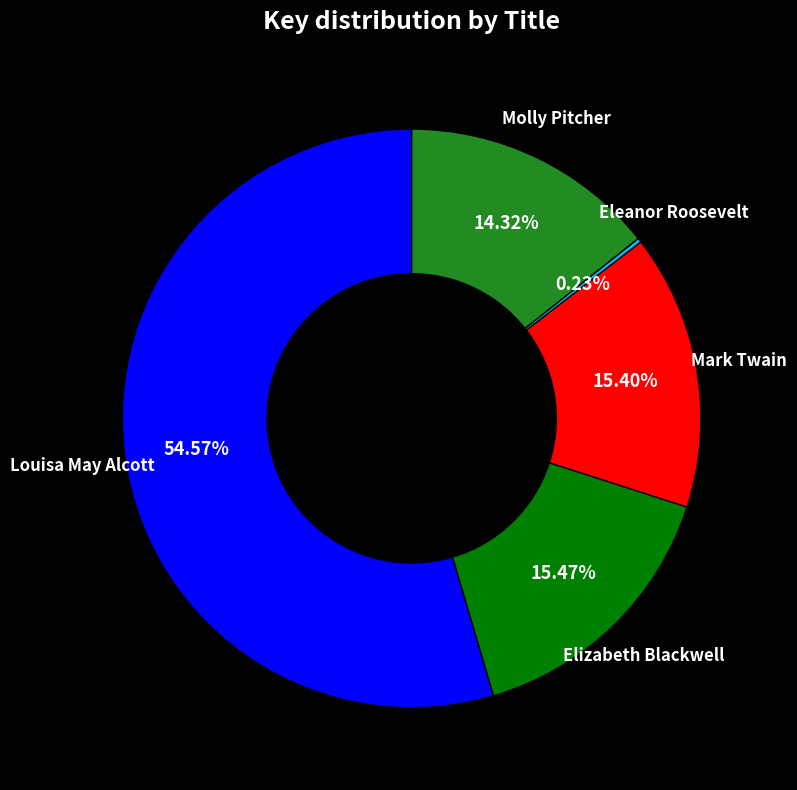

Does any single category account for the majority?

Yes